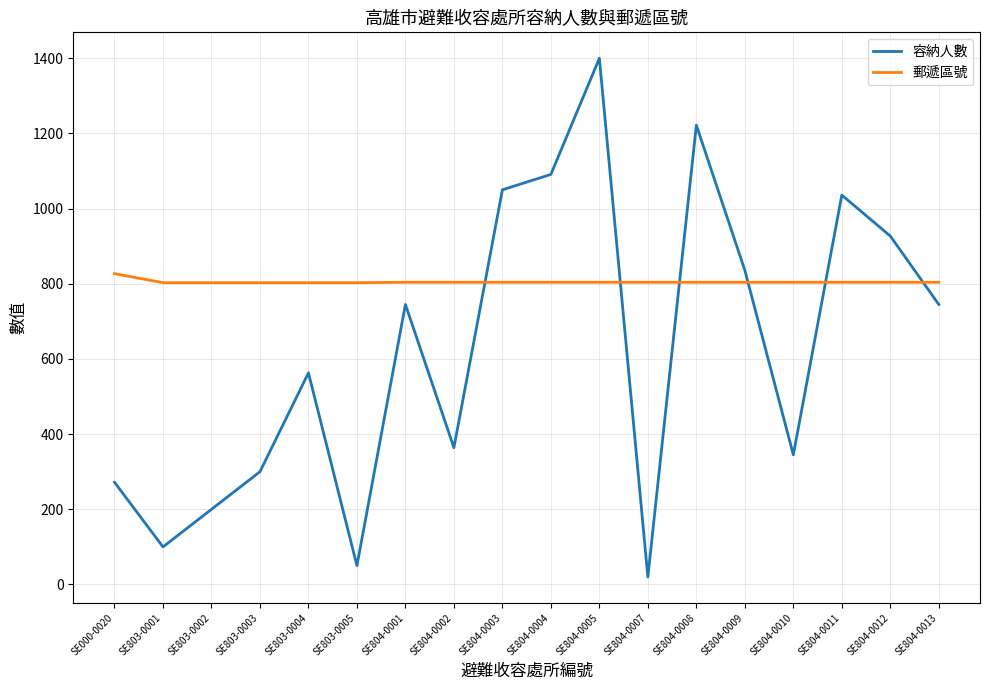

Between which two adjacent categories do 郵遞區號 and 容納人數 first intersect?

SE804-0002 and SE804-0003